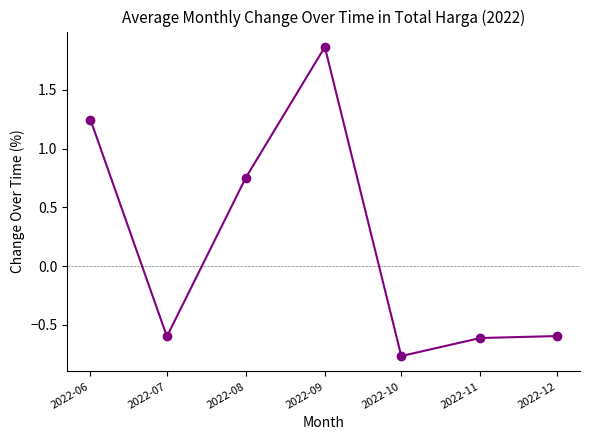

How many values are below 0?

4